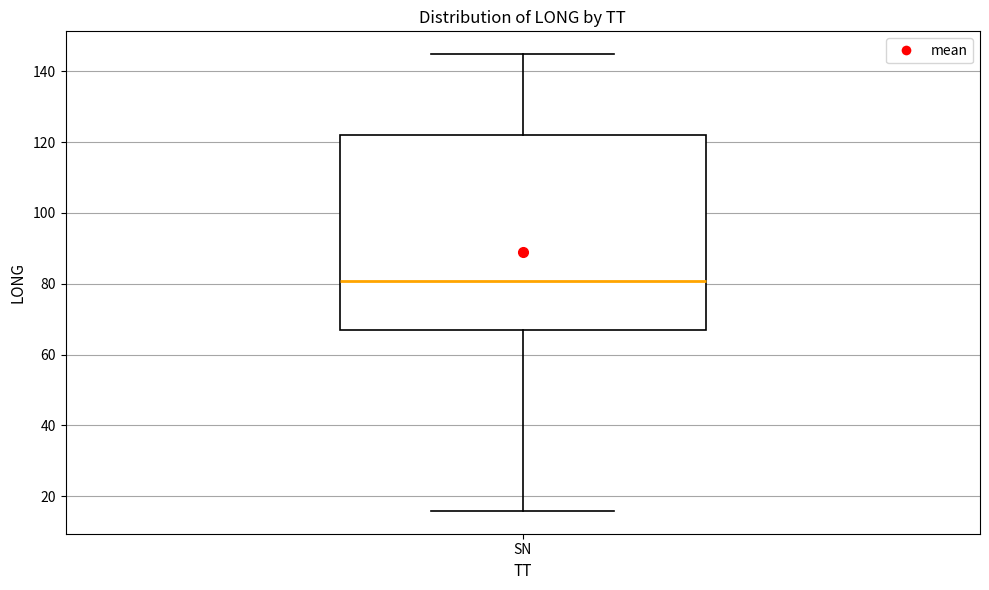

Transcribe this box plot: give where the median line is, the range the box spans, and where the two whiskers end, as read against the y-axis. The values are not printed on the chart, so give them approximately, as read against the axis.

median 80, box 66 to 122, whiskers 16 to 144